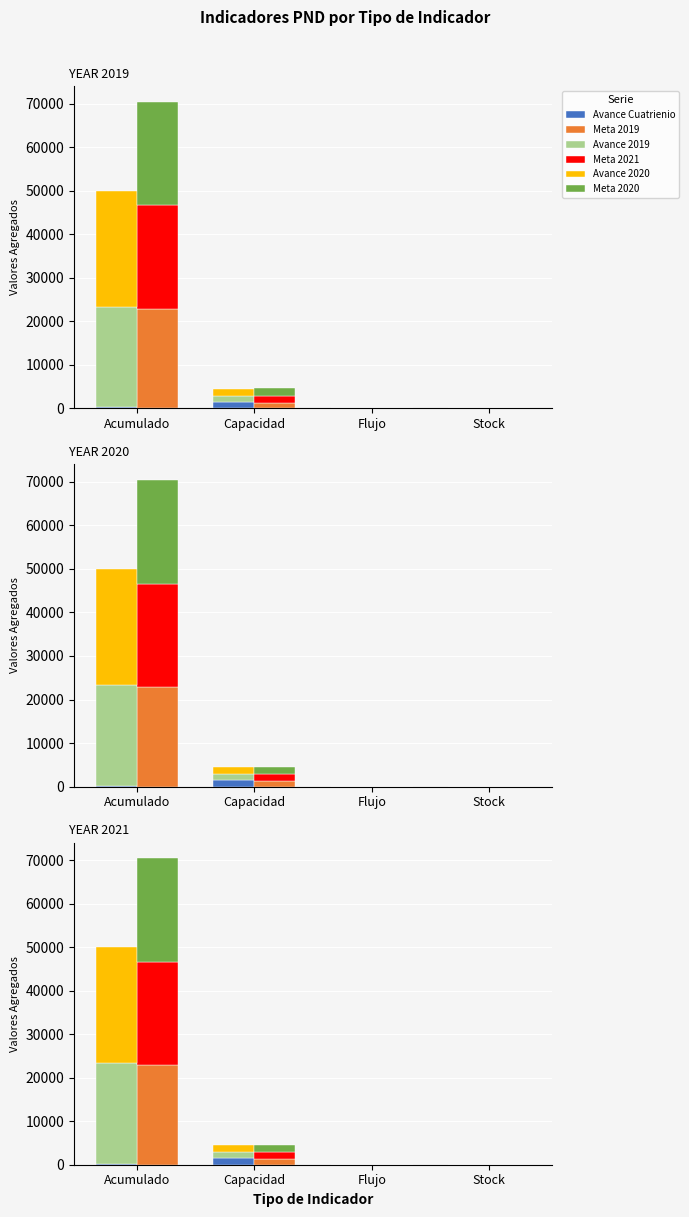

What is the label of the 4th bar from the right?

Acumulado